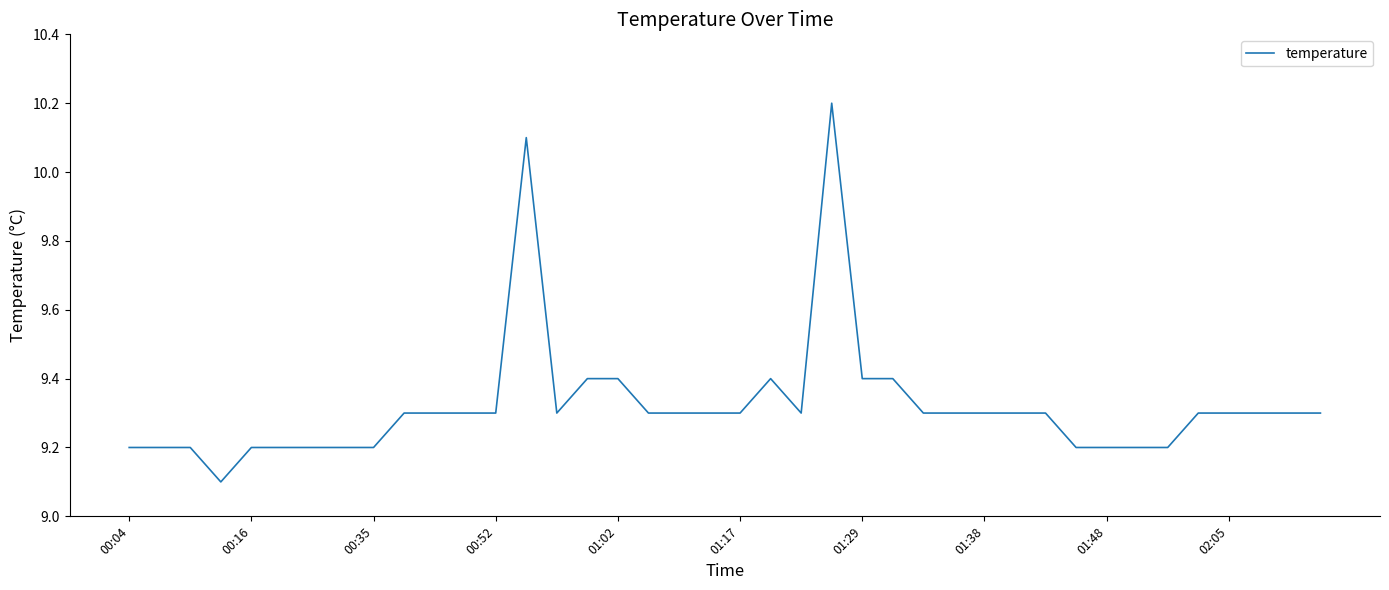

What is the smallest value displayed?

9.1